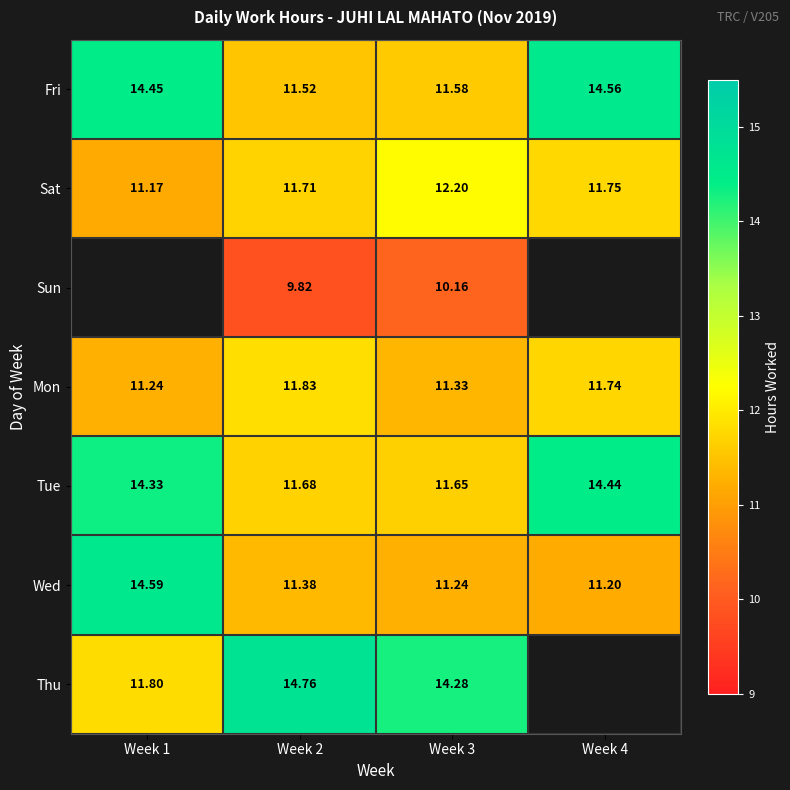

Rank the series at Week 3 from highest to lowest value.

Thu, Sat, Tue, Fri, Mon, Wed, Sun